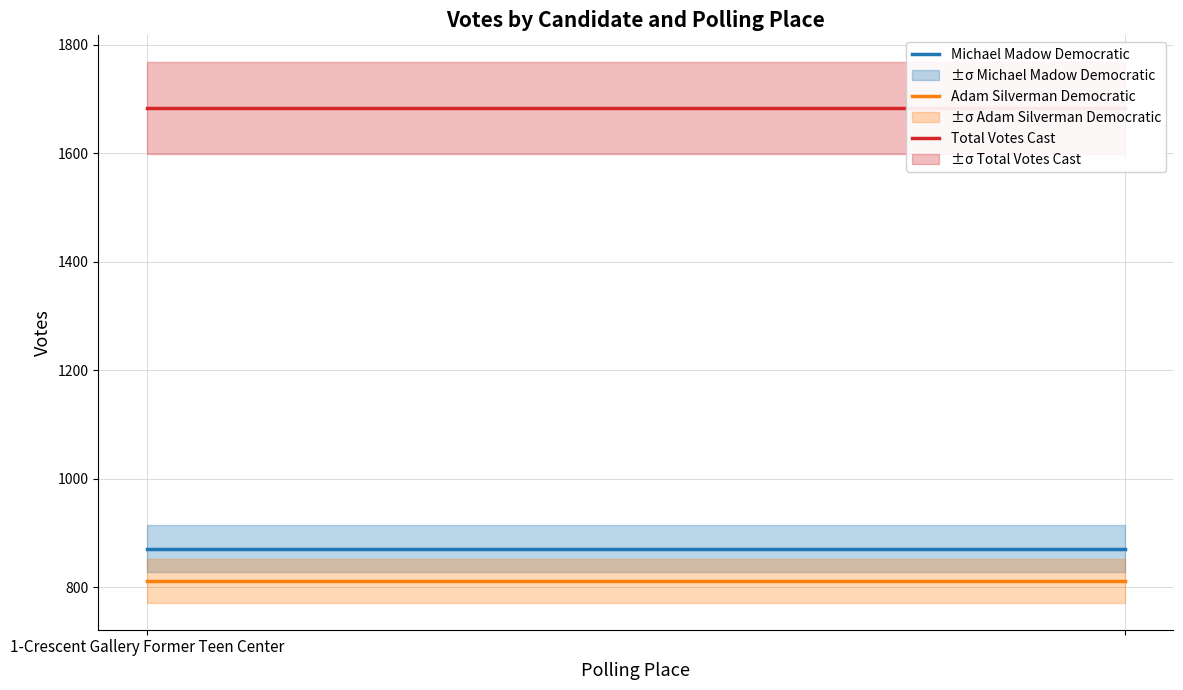

Count the number of data series in this chart.

3